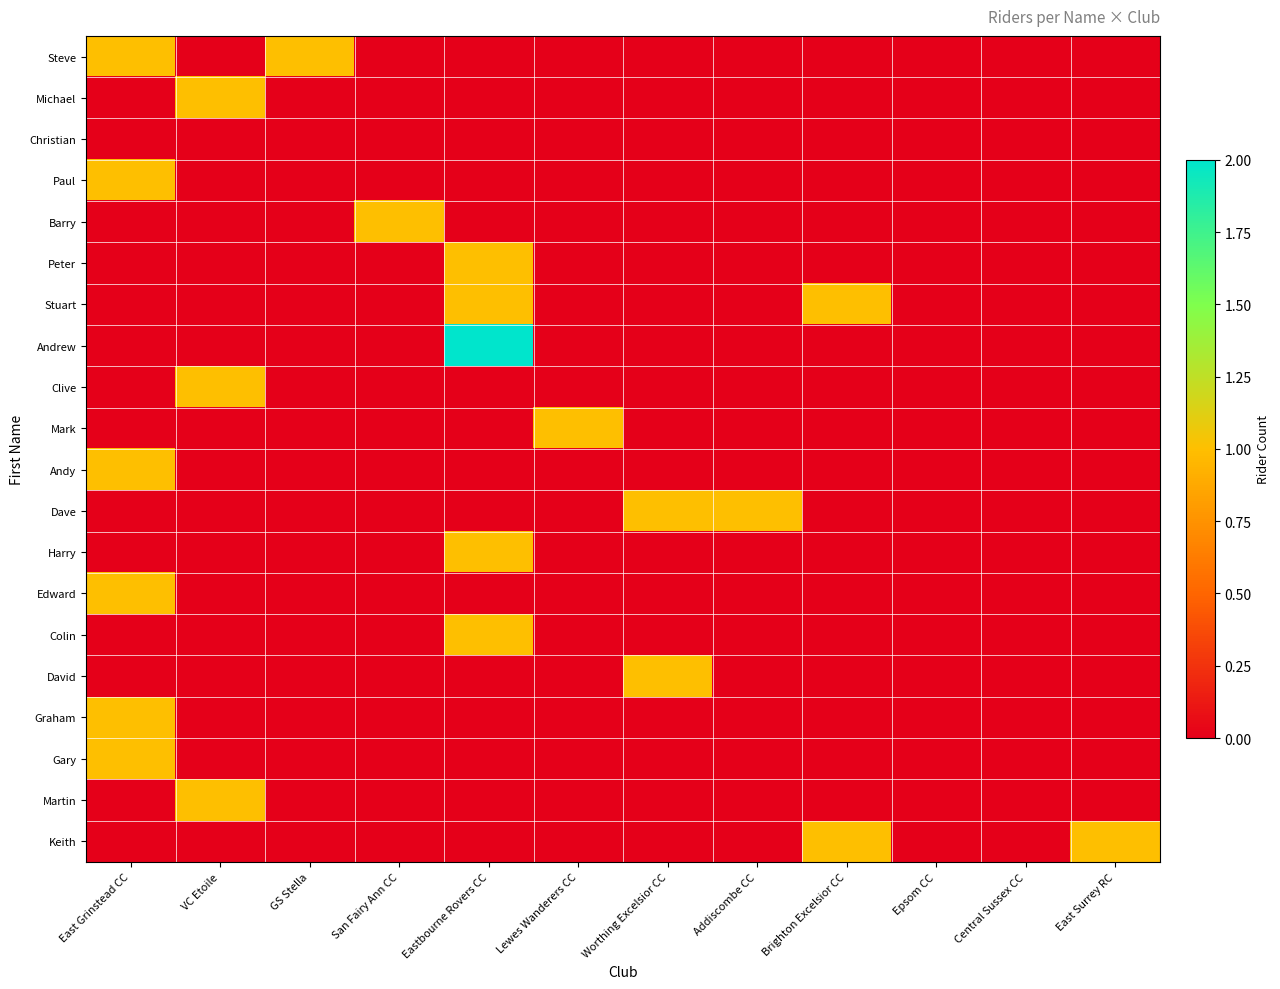

What is the maximum value shown in the chart?

2